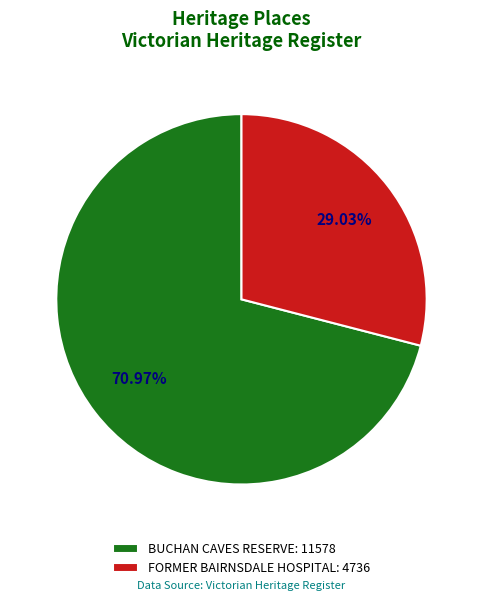

What is the majority slice?

BUCHAN CAVES RESERVE